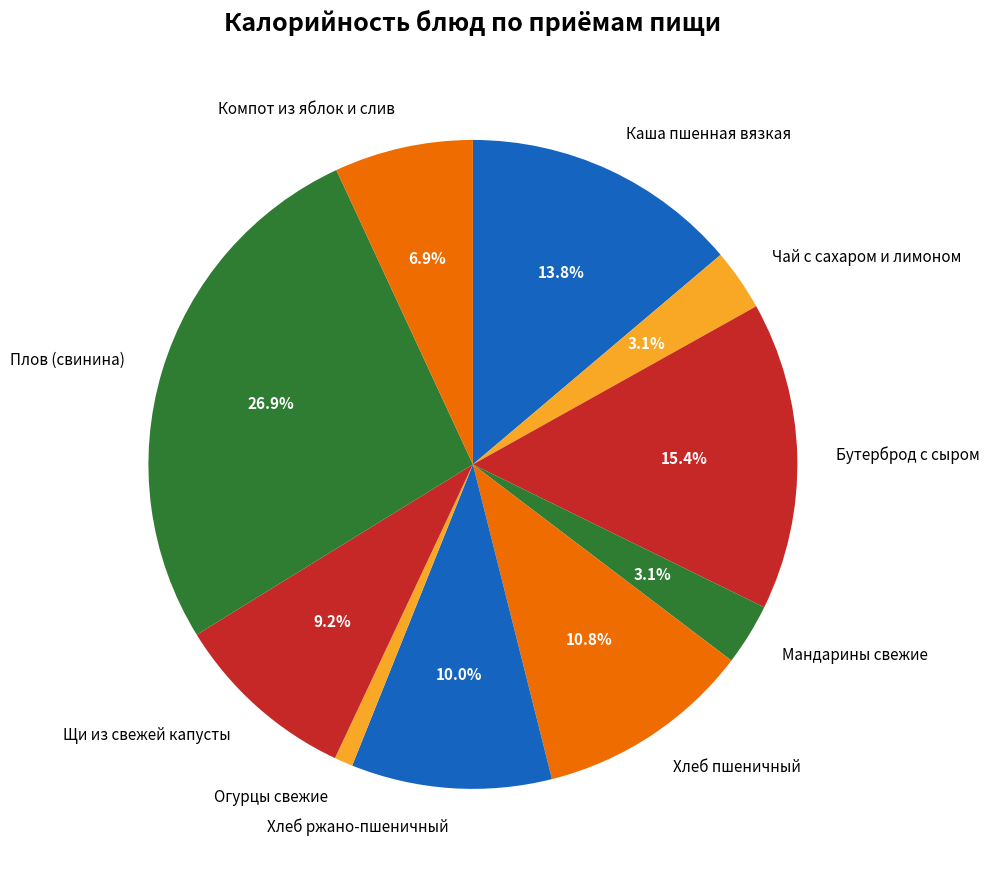

Does any single category account for the majority?

No